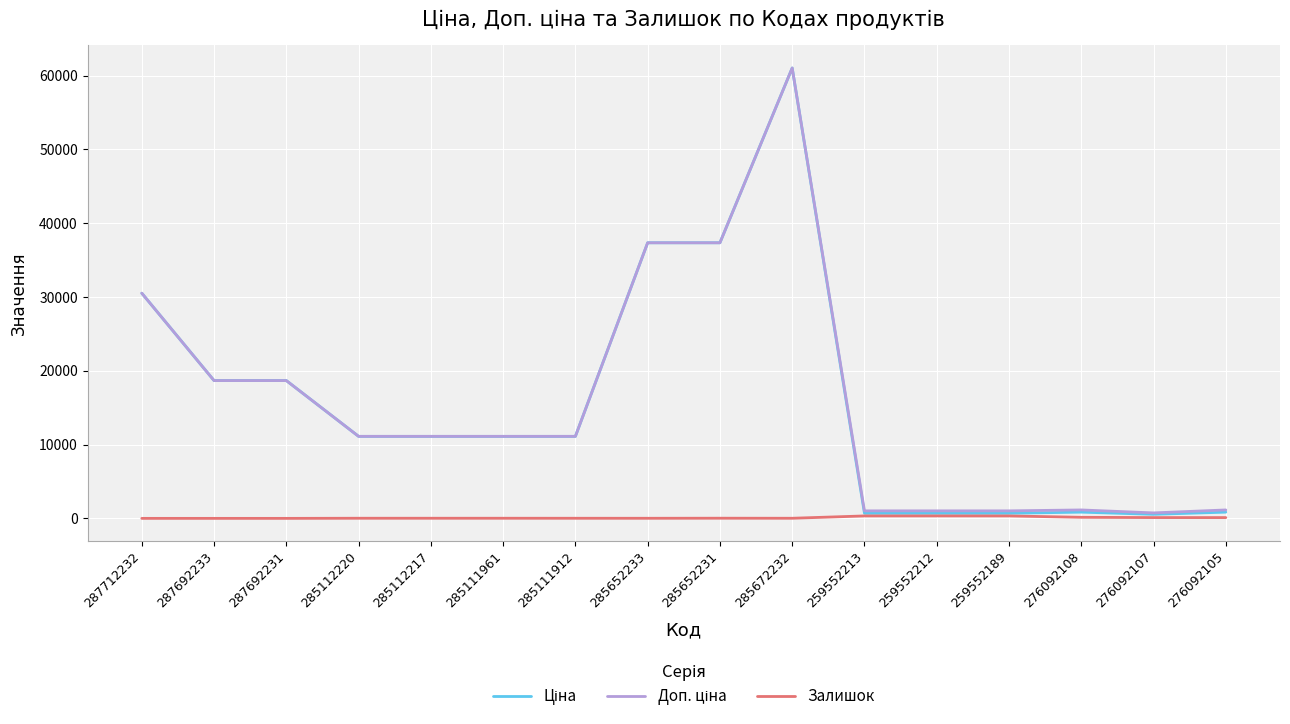

What is the greatest value displayed?

61024.7